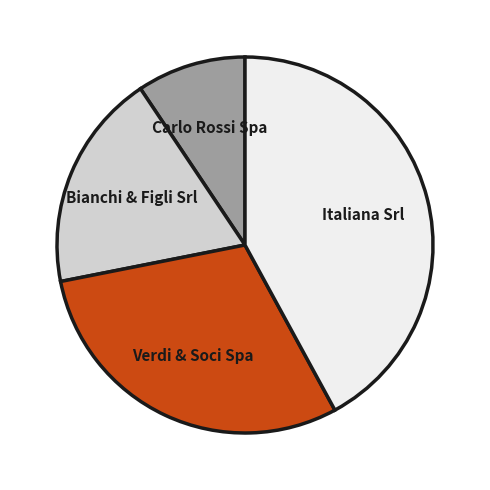

Which has a higher value, Bianchi & Figli Srl or Italiana Srl?

Italiana Srl